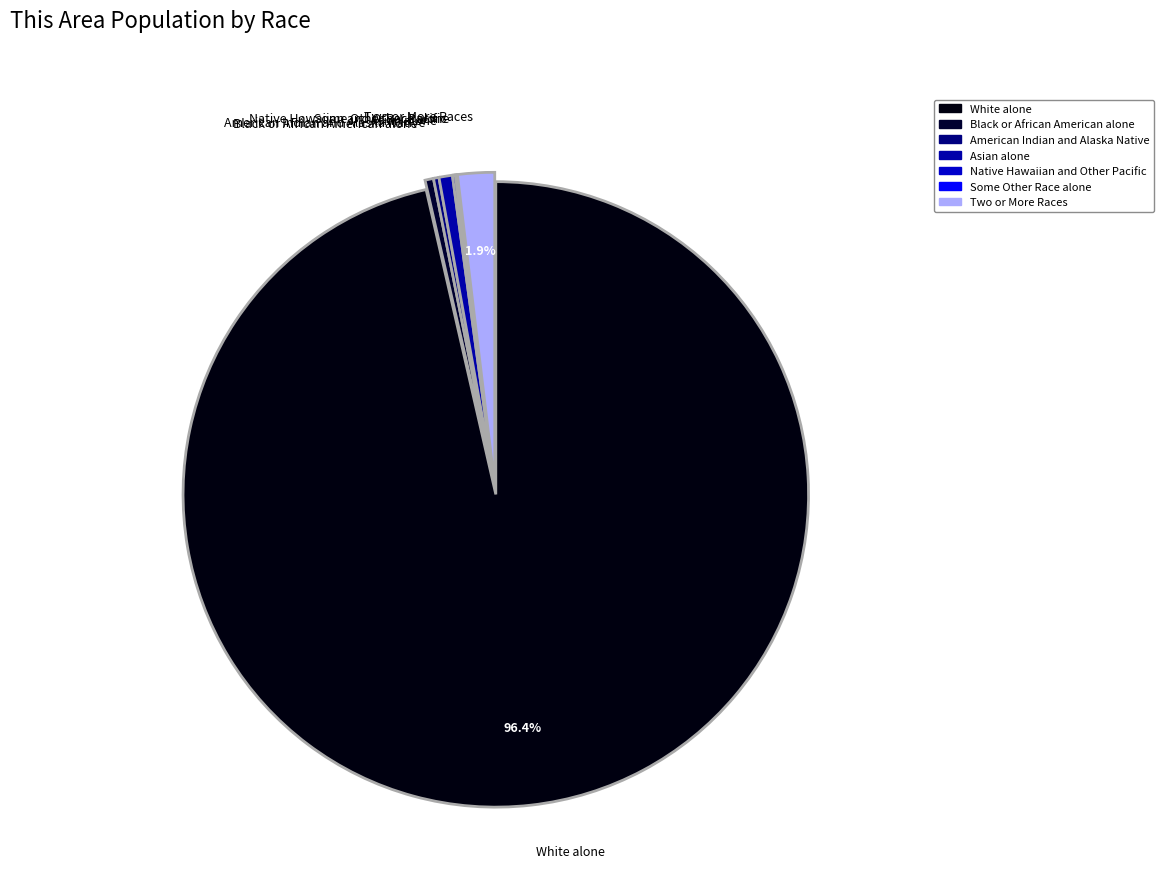

Between Two or More Races and Asian alone, which is larger?

Two or More Races